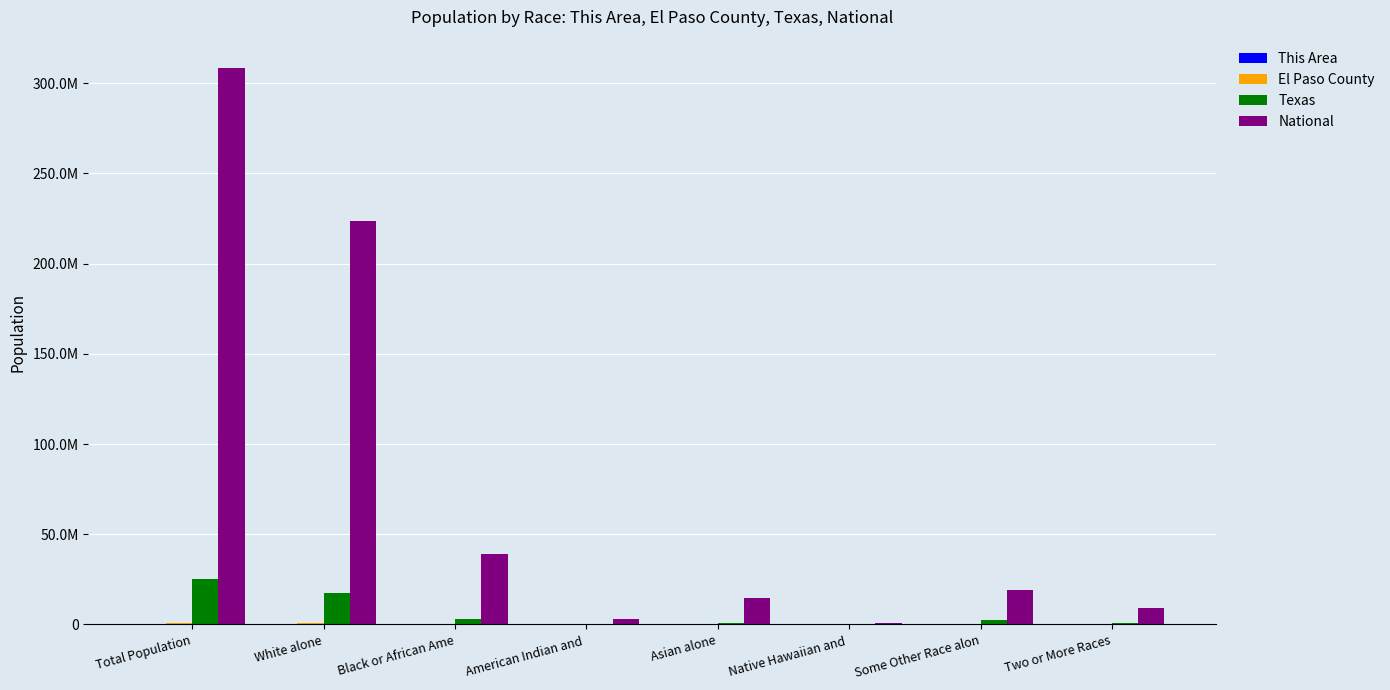

Are the bars horizontal?

No